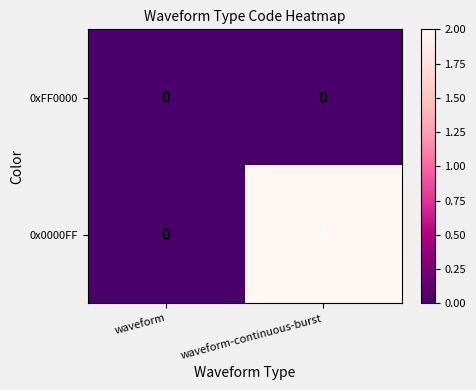

Is it true that 0x0000FF equals 0 at waveform?

True